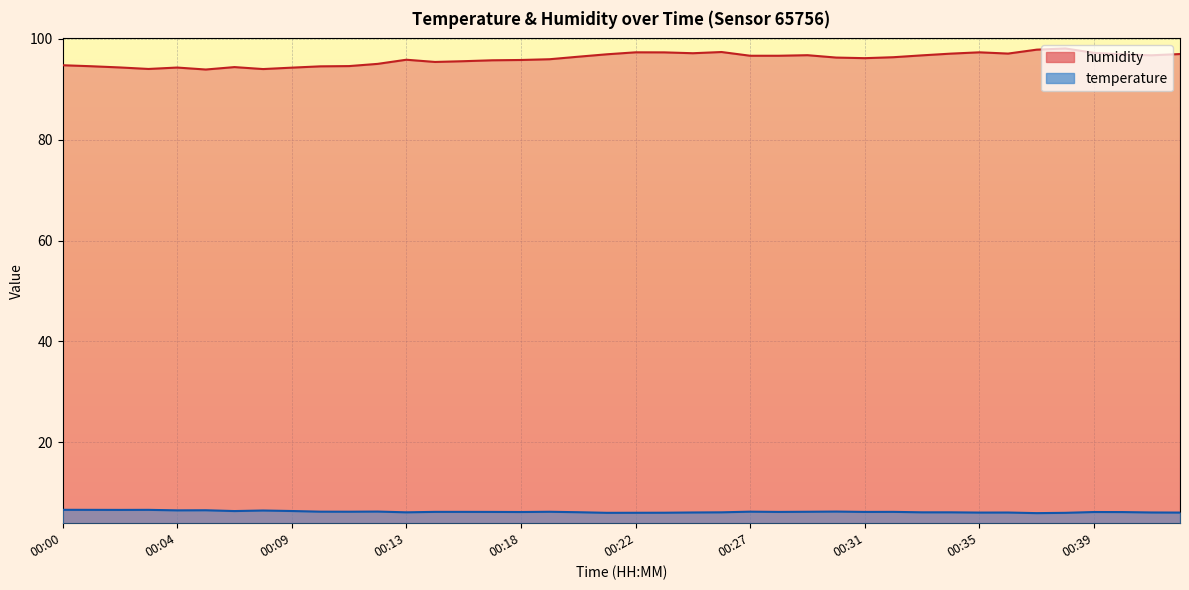

Where is humidity nearest to the value 96?

00:19